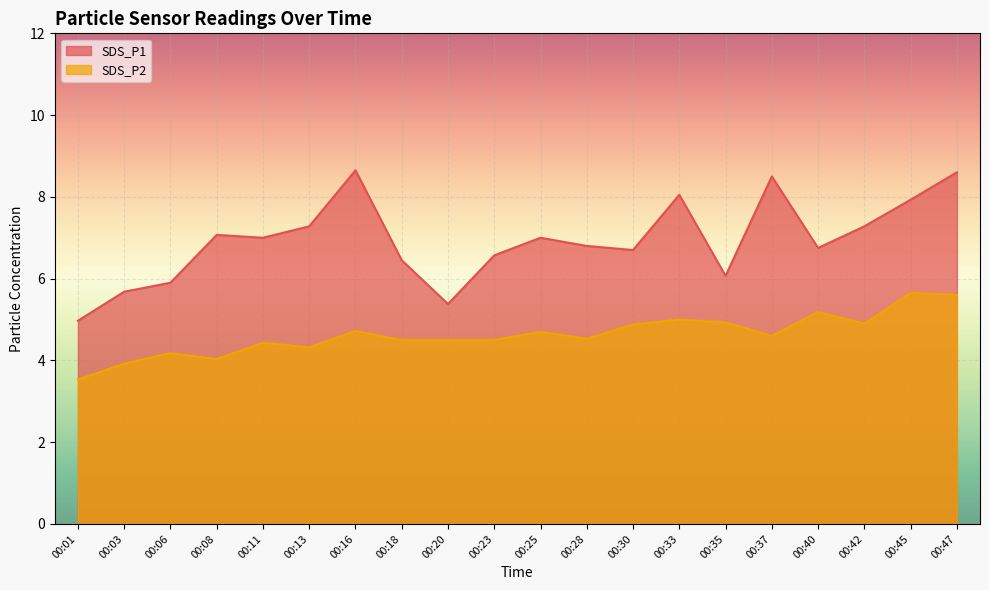

At which category does SDS_P1 reach its first local valley?

00:11